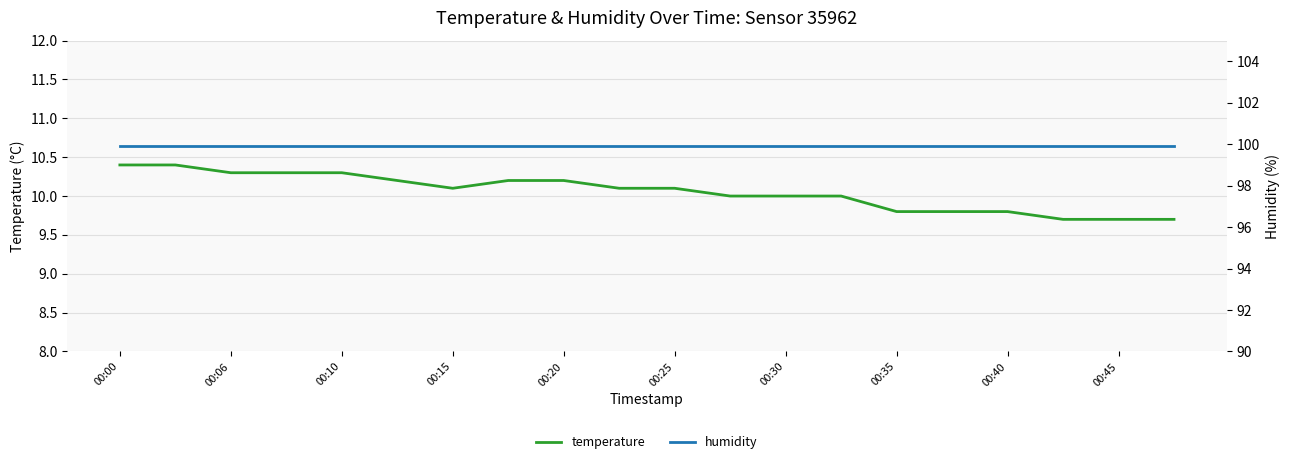

Which category has the highest value across all series?

00:00